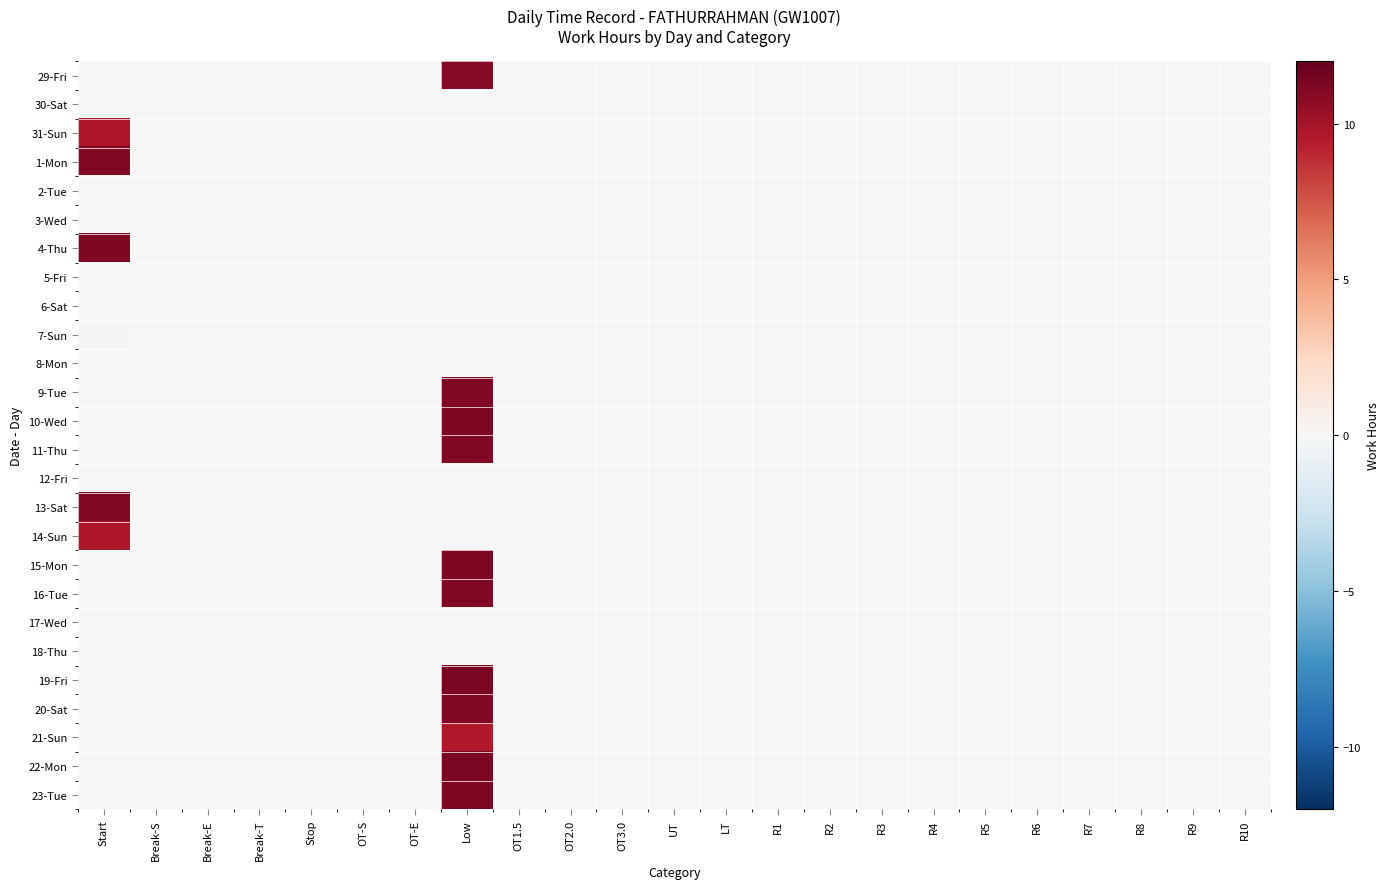

Reading right to left, list all the values displayed in this chart.

29-Fri: R10=0.0	R9=0.0	R8=0.0	R7=0.0	R6=0.0	R5=0.0	R4=0.0	R3=0.0	R2=0.0	R1=0.0	LT=0.0	UT=0.0	OT3.0=0.0	OT2.0=0.0	OT1.5=0.0	Low=11.0	OT-E=0.0	OT-S=0.0	Stop=0.0	Break-T=0.0	Break-E=0.0	Break-S=0.0	Start=0.0
30-Sat: R10=0.0	R9=0.0	R8=0.0	R7=0.0	R6=0.0	R5=0.0	R4=0.0	R3=0.0	R2=0.0	R1=0.0	LT=0.0	UT=0.0	OT3.0=0.0	OT2.0=0.0	OT1.5=0.0	Low=0.0	OT-E=0.0	OT-S=0.0	Stop=0.0	Break-T=0.0	Break-E=0.0	Break-S=0.0	Start=0.0
31-Sun: R10=0.0	R9=0.0	R8=0.0	R7=0.0	R6=0.0	R5=0.0	R4=0.0	R3=0.0	R2=0.0	R1=0.0	LT=0.0	UT=0.0	OT3.0=0.0	OT2.0=0.0	OT1.5=0.0	Low=0.0	OT-E=0.0	OT-S=0.0	Stop=0.0	Break-T=0.0	Break-E=0.0	Break-S=0.0	Start=9.7
1-Mon: R10=0.0	R9=0.0	R8=0.0	R7=0.0	R6=0.0	R5=0.0	R4=0.0	R3=0.0	R2=0.0	R1=0.0	LT=0.0	UT=0.0	OT3.0=0.0	OT2.0=0.0	OT1.5=0.0	Low=0.0	OT-E=0.0	OT-S=0.0	Stop=0.0	Break-T=0.0	Break-E=0.0	Break-S=0.0	Start=11.1
2-Tue: R10=0.0	R9=0.0	R8=0.0	R7=0.0	R6=0.0	R5=0.0	R4=0.0	R3=0.0	R2=0.0	R1=0.0	LT=0.0	UT=0.0	OT3.0=0.0	OT2.0=0.0	OT1.5=0.0	Low=0.0	OT-E=0.0	OT-S=0.0	Stop=0.0	Break-T=0.0	Break-E=0.0	Break-S=0.0	Start=0.0
3-Wed: R10=0.0	R9=0.0	R8=0.0	R7=0.0	R6=0.0	R5=0.0	R4=0.0	R3=0.0	R2=0.0	R1=0.0	LT=0.0	UT=0.0	OT3.0=0.0	OT2.0=0.0	OT1.5=0.0	Low=0.0	OT-E=0.0	OT-S=0.0	Stop=0.0	Break-T=0.0	Break-E=0.0	Break-S=0.0	Start=0.0
4-Thu: R10=0.0	R9=0.0	R8=0.0	R7=0.0	R6=0.0	R5=0.0	R4=0.0	R3=0.0	R2=0.0	R1=0.0	LT=0.0	UT=0.0	OT3.0=0.0	OT2.0=0.0	OT1.5=0.0	Low=0.0	OT-E=0.0	OT-S=0.0	Stop=0.0	Break-T=0.0	Break-E=0.0	Break-S=0.0	Start=11.2
5-Fri: R10=0.0	R9=0.0	R8=0.0	R7=0.0	R6=0.0	R5=0.0	R4=0.0	R3=0.0	R2=0.0	R1=0.0	LT=0.0	UT=0.0	OT3.0=0.0	OT2.0=0.0	OT1.5=0.0	Low=0.0	OT-E=0.0	OT-S=0.0	Stop=0.0	Break-T=0.0	Break-E=0.0	Break-S=0.0	Start=0.0
6-Sat: R10=0.0	R9=0.0	R8=0.0	R7=0.0	R6=0.0	R5=0.0	R4=0.0	R3=0.0	R2=0.0	R1=0.0	LT=0.0	UT=0.0	OT3.0=0.0	OT2.0=0.0	OT1.5=0.0	Low=0.0	OT-E=0.0	OT-S=0.0	Stop=0.0	Break-T=0.0	Break-E=0.0	Break-S=0.0	Start=0.0
7-Sun: R10=0.0	R9=0.0	R8=0.0	R7=0.0	R6=0.0	R5=0.0	R4=0.0	R3=0.0	R2=0.0	R1=0.0	LT=0.0	UT=0.0	OT3.0=0.0	OT2.0=0.0	OT1.5=0.0	Low=0.0	OT-E=0.0	OT-S=0.0	Stop=0.0	Break-T=0.0	Break-E=0.0	Break-S=0.0	Start=0.2
8-Mon: R10=0.0	R9=0.0	R8=0.0	R7=0.0	R6=0.0	R5=0.0	R4=0.0	R3=0.0	R2=0.0	R1=0.0	LT=0.0	UT=0.0	OT3.0=0.0	OT2.0=0.0	OT1.5=0.0	Low=0.0	OT-E=0.0	OT-S=0.0	Stop=0.0	Break-T=0.0	Break-E=0.0	Break-S=0.0	Start=0.0
9-Tue: R10=0.0	R9=0.0	R8=0.0	R7=0.0	R6=0.0	R5=0.0	R4=0.0	R3=0.0	R2=0.0	R1=0.0	LT=0.0	UT=0.0	OT3.0=0.0	OT2.0=0.0	OT1.5=0.0	Low=11.1	OT-E=0.0	OT-S=0.0	Stop=0.0	Break-T=0.0	Break-E=0.0	Break-S=0.0	Start=0.0
10-Wed: R10=0.0	R9=0.0	R8=0.0	R7=0.0	R6=0.0	R5=0.0	R4=0.0	R3=0.0	R2=0.0	R1=0.0	LT=0.0	UT=0.0	OT3.0=0.0	OT2.0=0.0	OT1.5=0.0	Low=11.2	OT-E=0.0	OT-S=0.0	Stop=0.0	Break-T=0.0	Break-E=0.0	Break-S=0.0	Start=0.0
11-Thu: R10=0.0	R9=0.0	R8=0.0	R7=0.0	R6=0.0	R5=0.0	R4=0.0	R3=0.0	R2=0.0	R1=0.0	LT=0.0	UT=0.0	OT3.0=0.0	OT2.0=0.0	OT1.5=0.0	Low=11.1	OT-E=0.0	OT-S=0.0	Stop=0.0	Break-T=0.0	Break-E=0.0	Break-S=0.0	Start=0.0
12-Fri: R10=0.0	R9=0.0	R8=0.0	R7=0.0	R6=0.0	R5=0.0	R4=0.0	R3=0.0	R2=0.0	R1=0.0	LT=0.0	UT=0.0	OT3.0=0.0	OT2.0=0.0	OT1.5=0.0	Low=0.0	OT-E=0.0	OT-S=0.0	Stop=0.0	Break-T=0.0	Break-E=0.0	Break-S=0.0	Start=0.0
13-Sat: R10=0.0	R9=0.0	R8=0.0	R7=0.0	R6=0.0	R5=0.0	R4=0.0	R3=0.0	R2=0.0	R1=0.0	LT=0.0	UT=0.0	OT3.0=0.0	OT2.0=0.0	OT1.5=0.0	Low=0.0	OT-E=0.0	OT-S=0.0	Stop=0.0	Break-T=0.0	Break-E=0.0	Break-S=0.0	Start=11.1
14-Sun: R10=0.0	R9=0.0	R8=0.0	R7=0.0	R6=0.0	R5=0.0	R4=0.0	R3=0.0	R2=0.0	R1=0.0	LT=0.0	UT=0.0	OT3.0=0.0	OT2.0=0.0	OT1.5=0.0	Low=0.0	OT-E=0.0	OT-S=0.0	Stop=0.0	Break-T=0.0	Break-E=0.0	Break-S=0.0	Start=9.7
15-Mon: R10=0.0	R9=0.0	R8=0.0	R7=0.0	R6=0.0	R5=0.0	R4=0.0	R3=0.0	R2=0.0	R1=0.0	LT=0.0	UT=0.0	OT3.0=0.0	OT2.0=0.0	OT1.5=0.0	Low=11.2	OT-E=0.0	OT-S=0.0	Stop=0.0	Break-T=0.0	Break-E=0.0	Break-S=0.0	Start=0.0
16-Tue: R10=0.0	R9=0.0	R8=0.0	R7=0.0	R6=0.0	R5=0.0	R4=0.0	R3=0.0	R2=0.0	R1=0.0	LT=0.0	UT=0.0	OT3.0=0.0	OT2.0=0.0	OT1.5=0.0	Low=11.1	OT-E=0.0	OT-S=0.0	Stop=0.0	Break-T=0.0	Break-E=0.0	Break-S=0.0	Start=0.0
17-Wed: R10=0.0	R9=0.0	R8=0.0	R7=0.0	R6=0.0	R5=0.0	R4=0.0	R3=0.0	R2=0.0	R1=0.0	LT=0.0	UT=0.0	OT3.0=0.0	OT2.0=0.0	OT1.5=0.0	Low=0.0	OT-E=0.0	OT-S=0.0	Stop=0.0	Break-T=0.0	Break-E=0.0	Break-S=0.0	Start=0.0
18-Thu: R10=0.0	R9=0.0	R8=0.0	R7=0.0	R6=0.0	R5=0.0	R4=0.0	R3=0.0	R2=0.0	R1=0.0	LT=0.0	UT=0.0	OT3.0=0.0	OT2.0=0.0	OT1.5=0.0	Low=0.0	OT-E=0.0	OT-S=0.0	Stop=0.0	Break-T=0.0	Break-E=0.0	Break-S=0.0	Start=0.0
19-Fri: R10=0.0	R9=0.0	R8=0.0	R7=0.0	R6=0.0	R5=0.0	R4=0.0	R3=0.0	R2=0.0	R1=0.0	LT=0.0	UT=0.0	OT3.0=0.0	OT2.0=0.0	OT1.5=0.0	Low=11.3	OT-E=0.0	OT-S=0.0	Stop=0.0	Break-T=0.0	Break-E=0.0	Break-S=0.0	Start=0.0
20-Sat: R10=0.0	R9=0.0	R8=0.0	R7=0.0	R6=0.0	R5=0.0	R4=0.0	R3=0.0	R2=0.0	R1=0.0	LT=0.0	UT=0.0	OT3.0=0.0	OT2.0=0.0	OT1.5=0.0	Low=11.1	OT-E=0.0	OT-S=0.0	Stop=0.0	Break-T=0.0	Break-E=0.0	Break-S=0.0	Start=0.0
21-Sun: R10=0.0	R9=0.0	R8=0.0	R7=0.0	R6=0.0	R5=0.0	R4=0.0	R3=0.0	R2=0.0	R1=0.0	LT=0.0	UT=0.0	OT3.0=0.0	OT2.0=0.0	OT1.5=0.0	Low=9.6	OT-E=0.0	OT-S=0.0	Stop=0.0	Break-T=0.0	Break-E=0.0	Break-S=0.0	Start=0.0
22-Mon: R10=0.0	R9=0.0	R8=0.0	R7=0.0	R6=0.0	R5=0.0	R4=0.0	R3=0.0	R2=0.0	R1=0.0	LT=0.0	UT=0.0	OT3.0=0.0	OT2.0=0.0	OT1.5=0.0	Low=11.3	OT-E=0.0	OT-S=0.0	Stop=0.0	Break-T=0.0	Break-E=0.0	Break-S=0.0	Start=0.0
23-Tue: R10=0.0	R9=0.0	R8=0.0	R7=0.0	R6=0.0	R5=0.0	R4=0.0	R3=0.0	R2=0.0	R1=0.0	LT=0.0	UT=0.0	OT3.0=0.0	OT2.0=0.0	OT1.5=0.0	Low=11.2	OT-E=0.0	OT-S=0.0	Stop=0.0	Break-T=0.0	Break-E=0.0	Break-S=0.0	Start=0.0